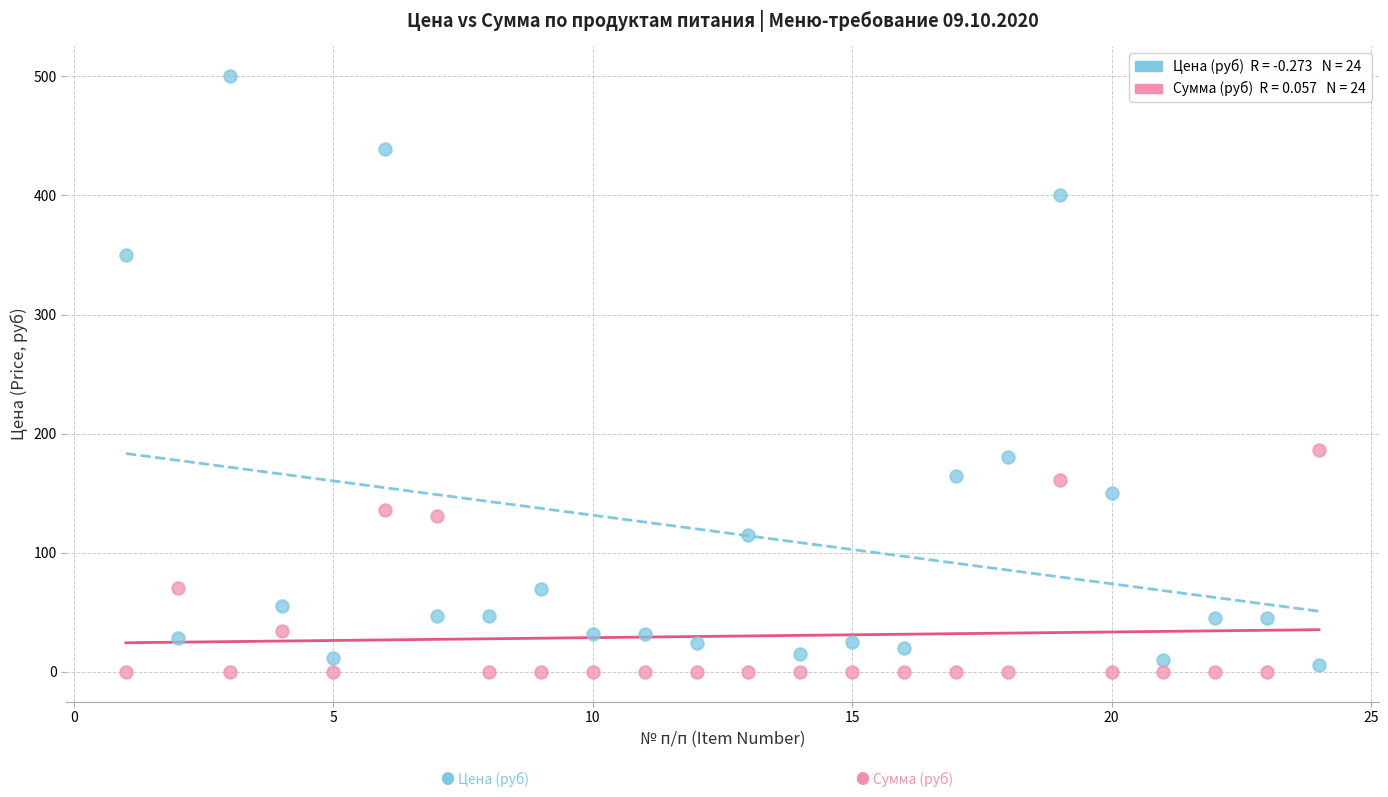

Across all data points, what is the range of Y values (max minus min)?

500.0